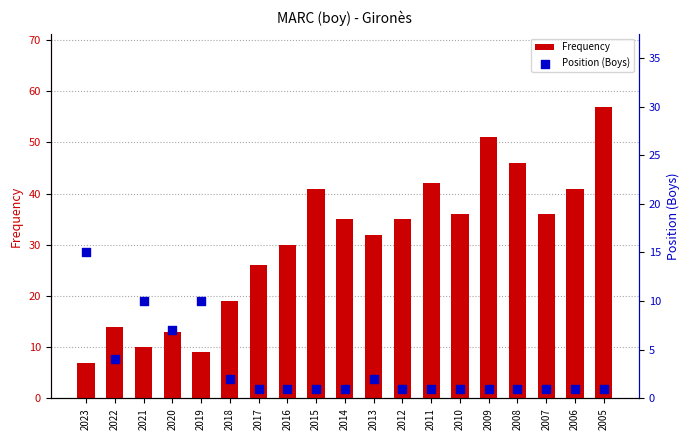

Which series contains the lowest Y value?

Position (Boys)